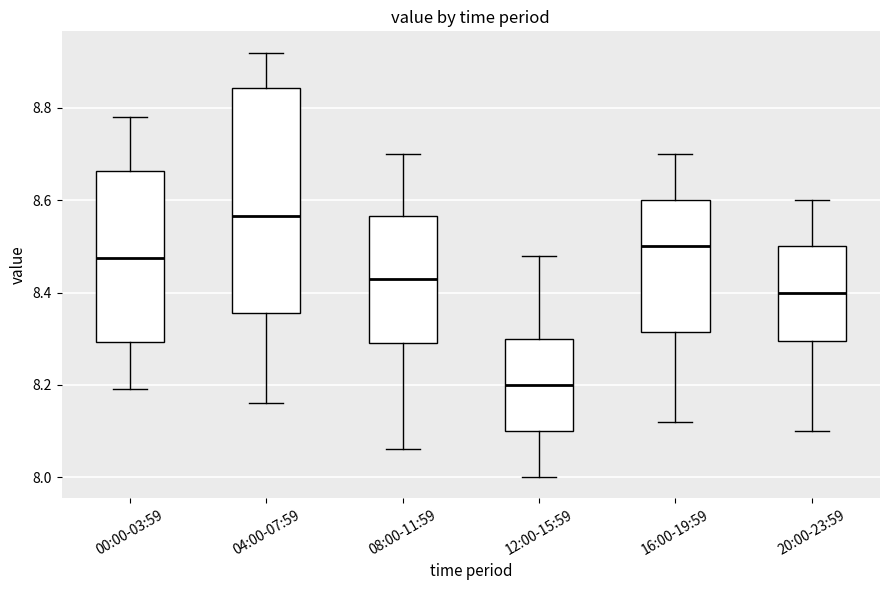

Which box's median line is the highest?

04:00-07:59